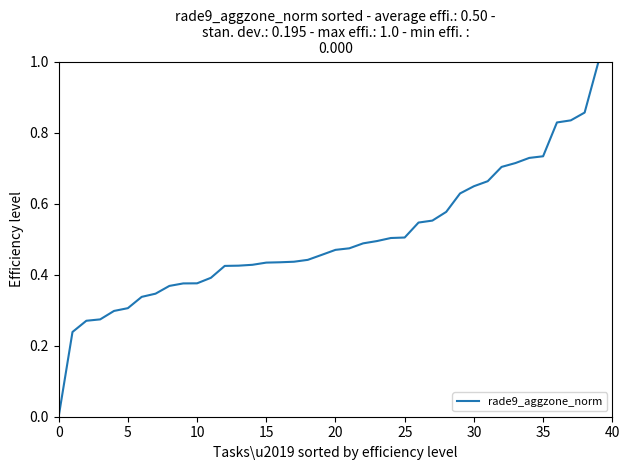

What is the difference between the maximum and minimum values?

1.0